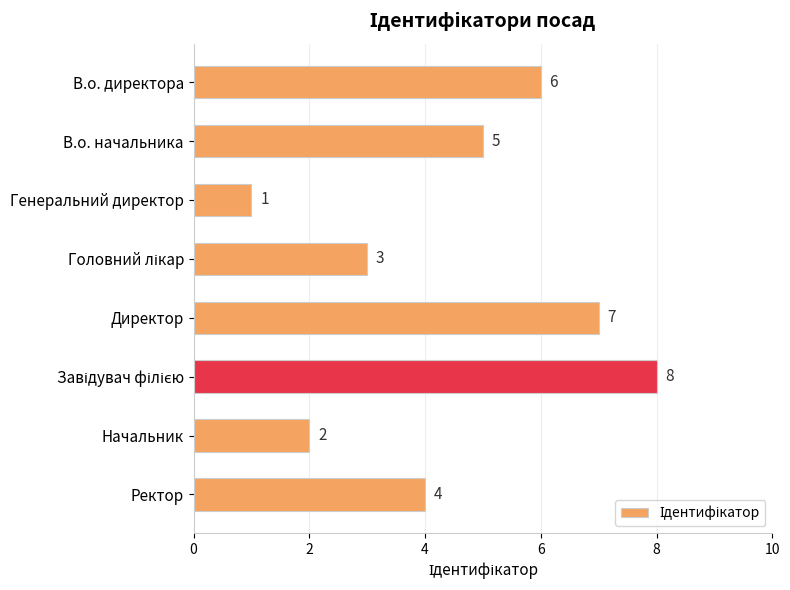

How many bars are there in total?

8